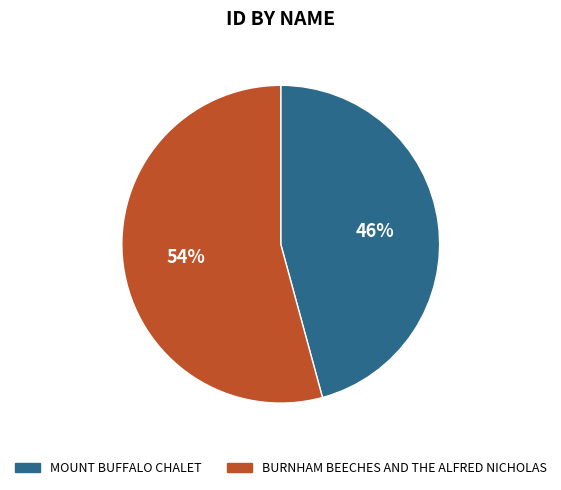

Which category has the biggest portion of the pie?

BURNHAM BEECHES AND THE ALFRED NICHOLAS